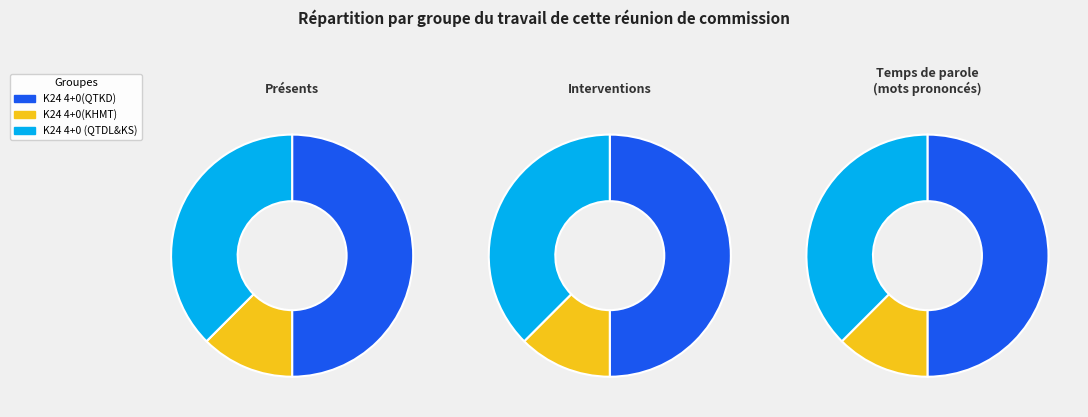

What is the change in value from K24 4+0(KHMT) to K24 4+0 (QTDL&KS)?

+6